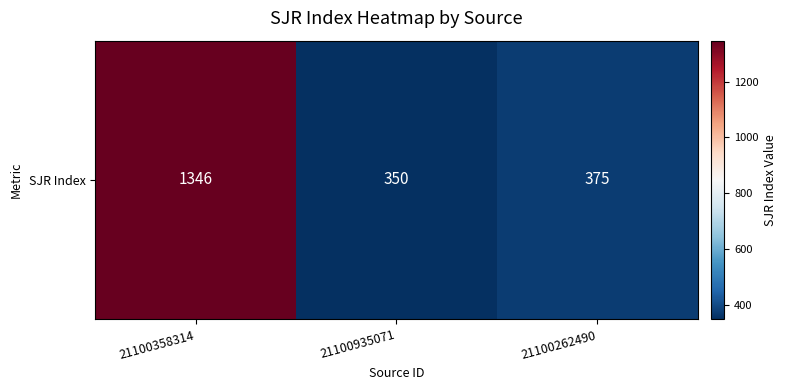

What is the sum of the values at 21100358314 and 21100935071?

1696